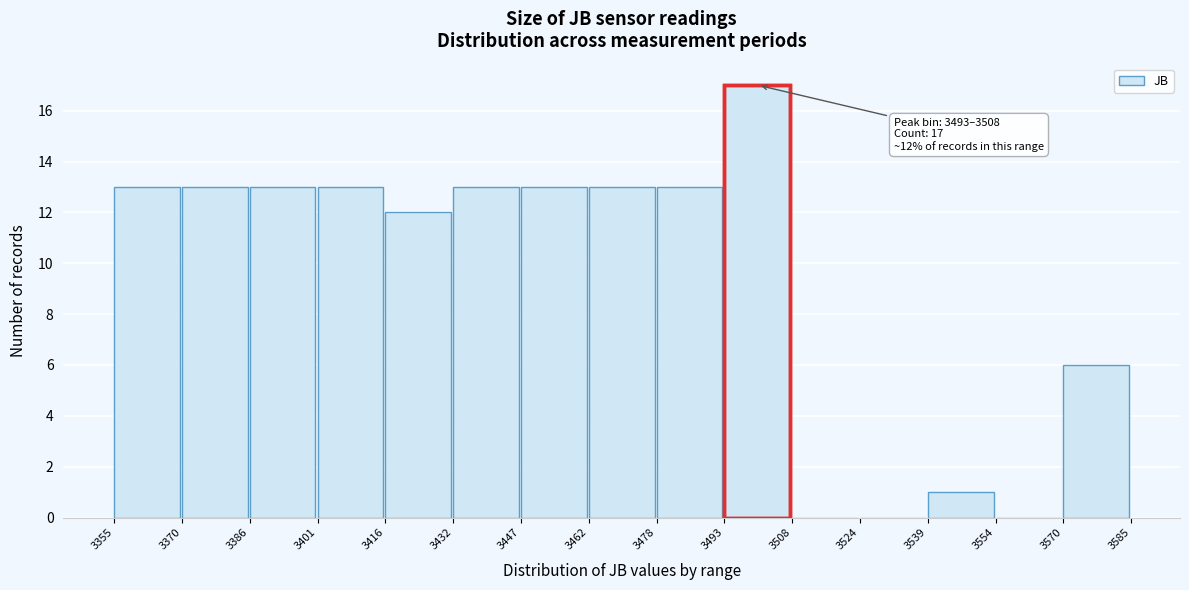

Over which range of the x-axis is the bar tallest?

3493 to 3508